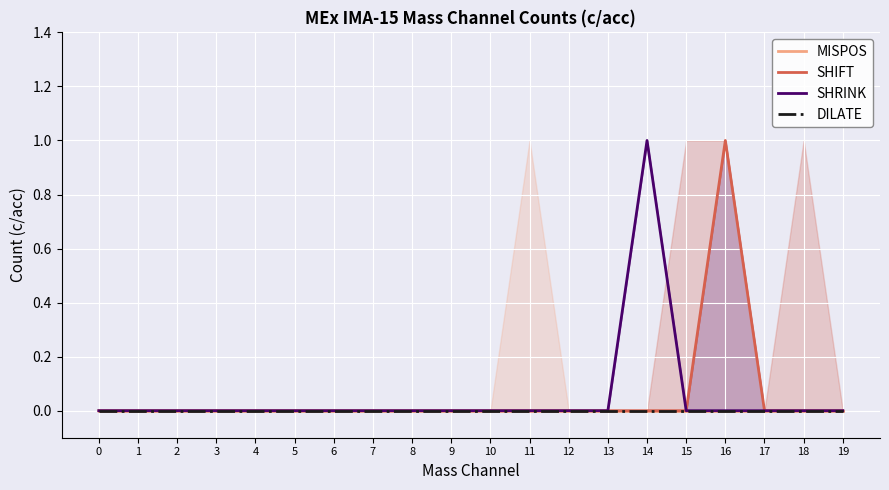

What is the greatest value displayed?

1